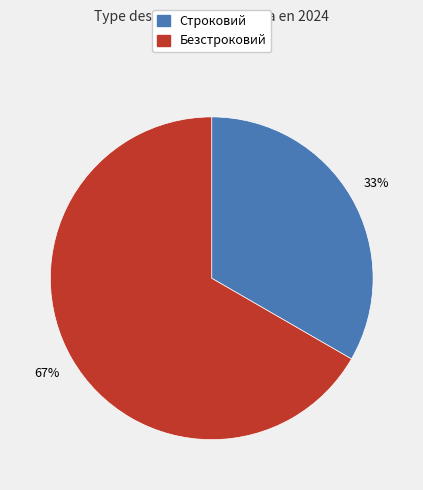

Which slice is the smallest?

Строковий